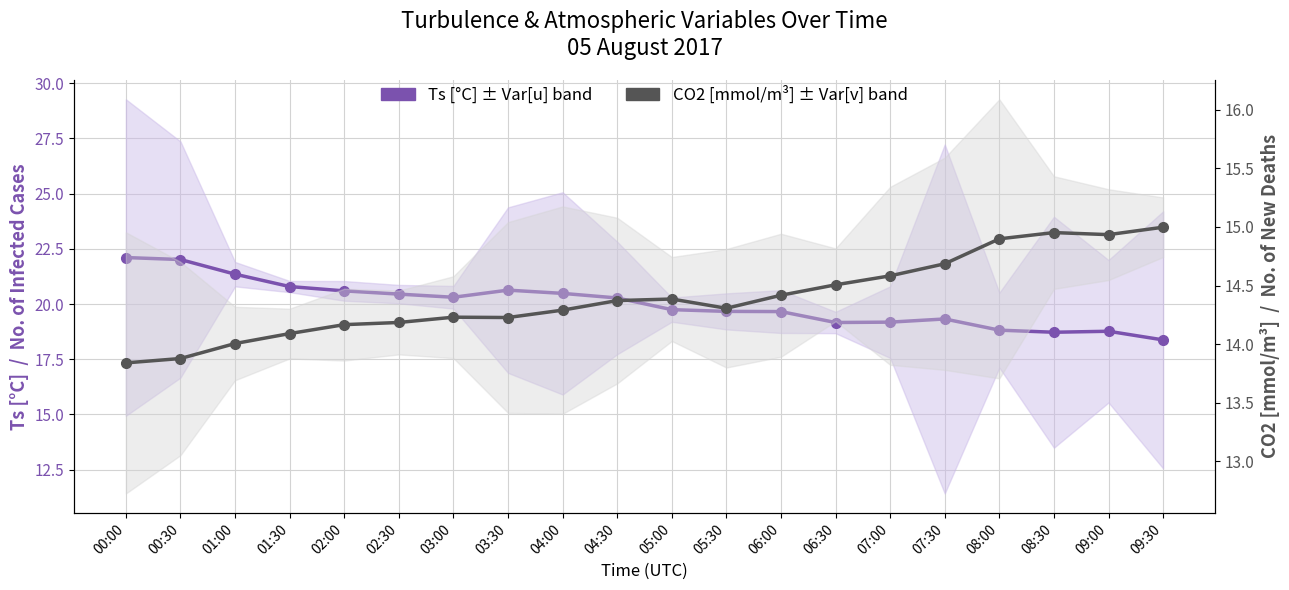

Which series has the largest total across all categories?

Ts[degC]